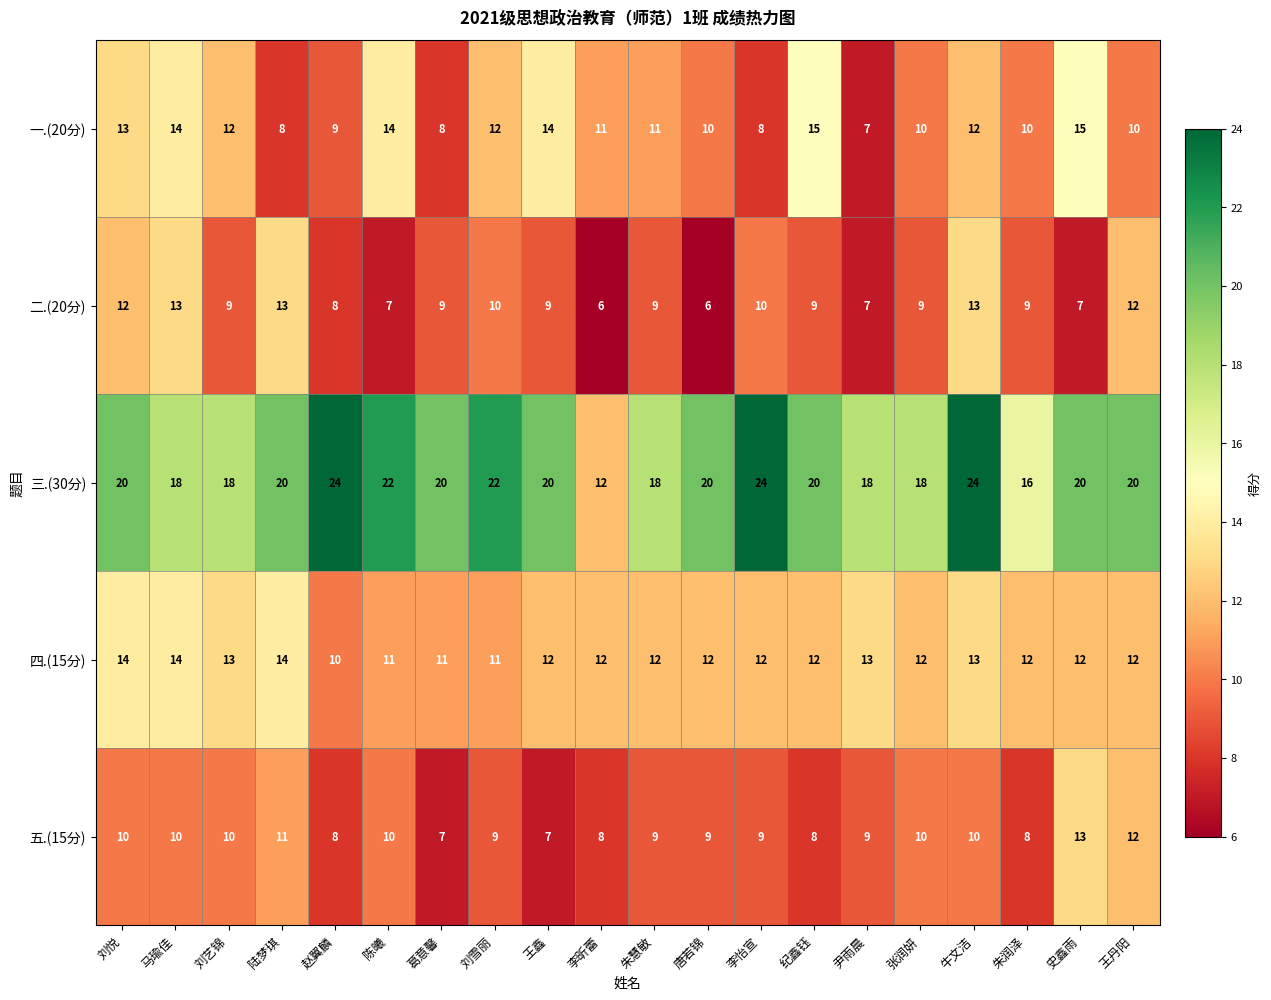

What is the smallest value displayed?

6